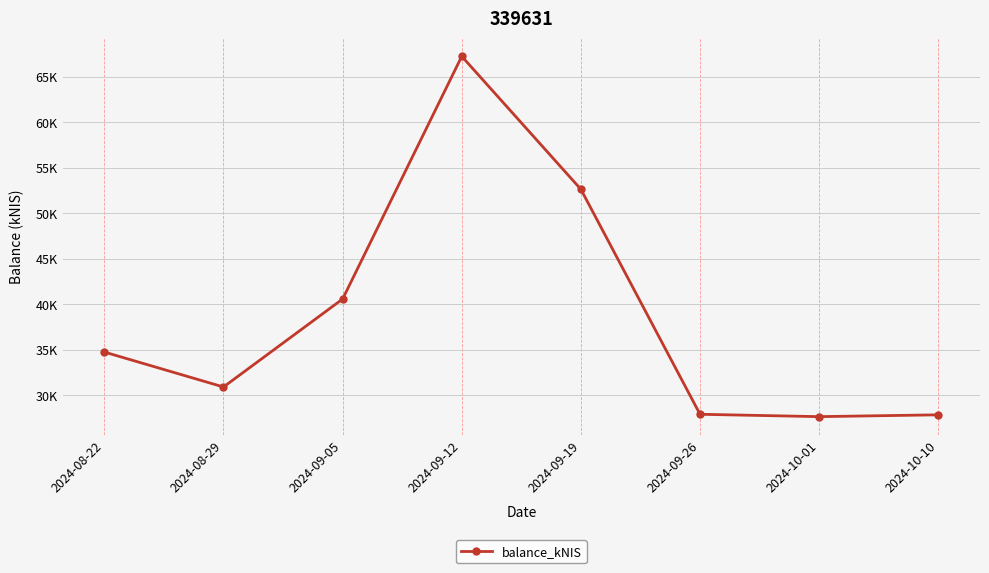

Reading left to right, transcribe all the data shown in this chart.

34.7	30.9	40.5	67.2	52.6	27.9	27.6	27.8